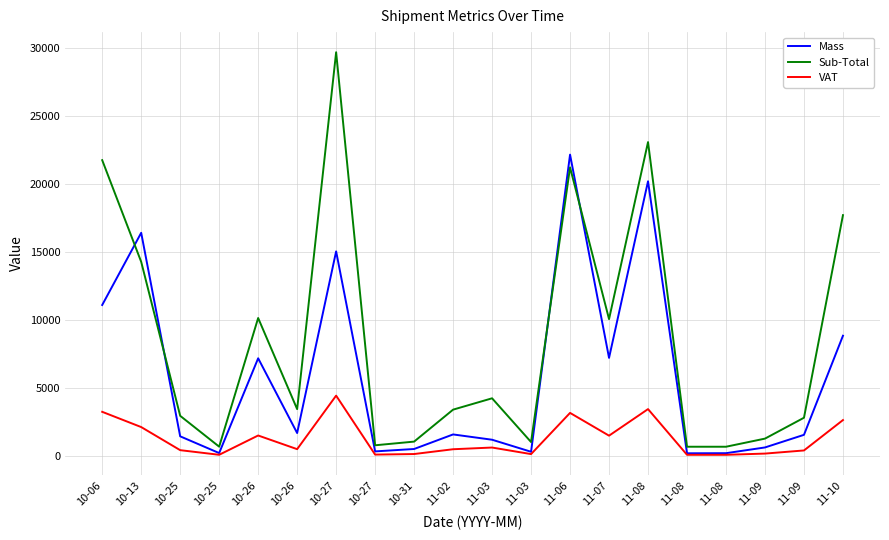

Where is the first local maximum for Mass?

10-13